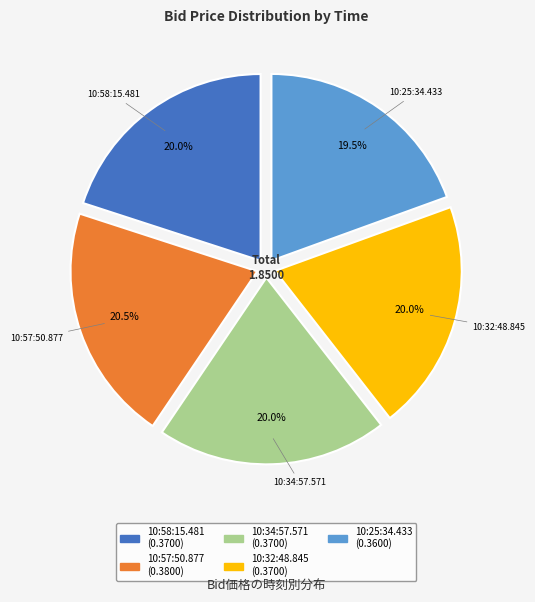

Between 10:57:50.877 and 10:32:48.845, which is larger?

10:57:50.877